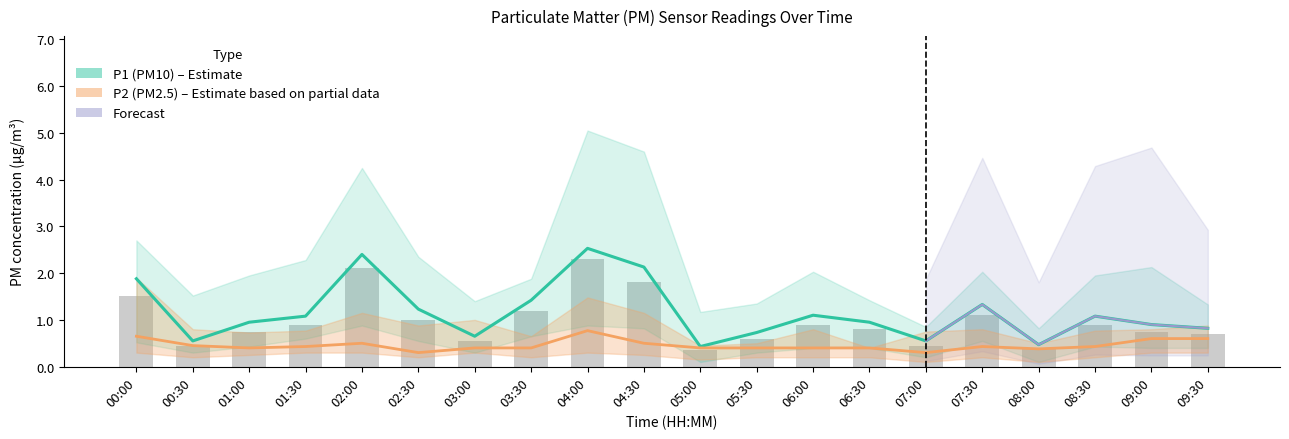

What is the spread (max minus min) of values at 03:00?

0.2